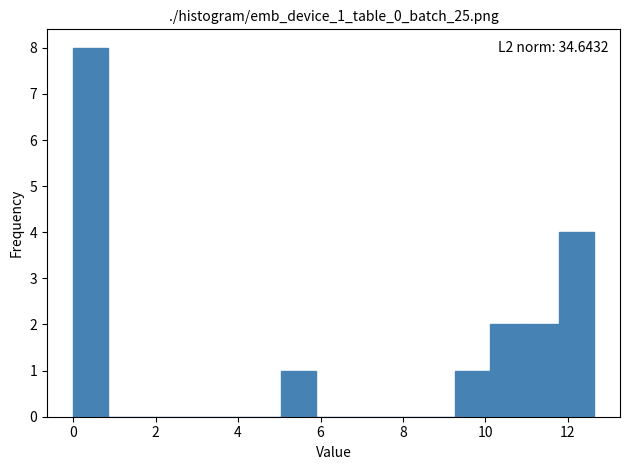

Which range on the x-axis has the tallest bar?

0.0 to 0.8